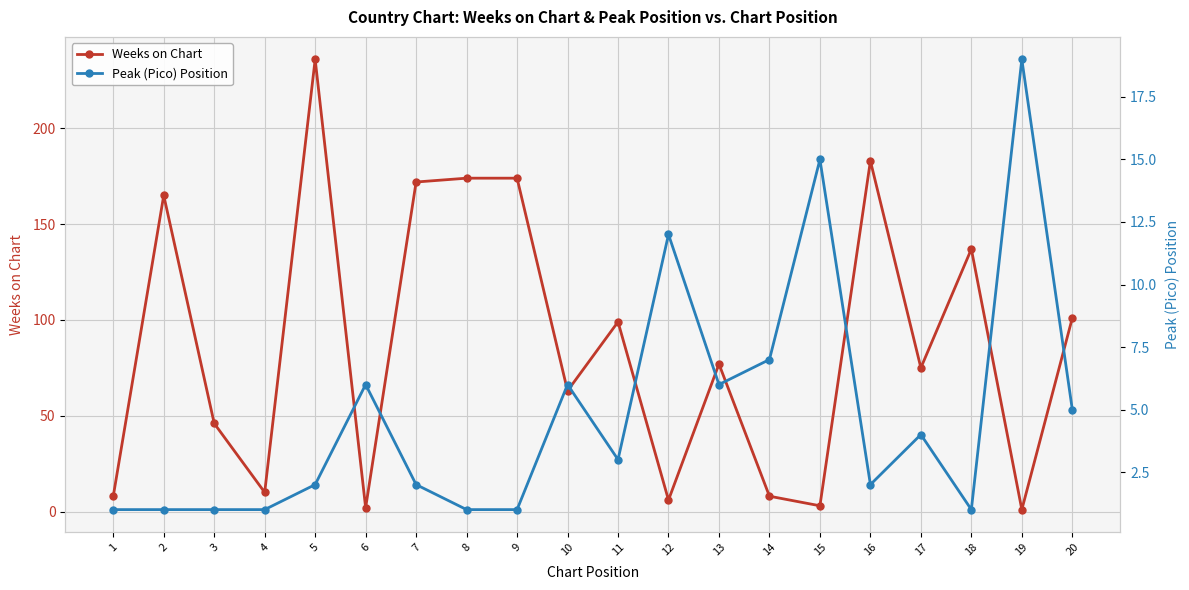

What is the sum of all Peak (Pico) Position values?

96